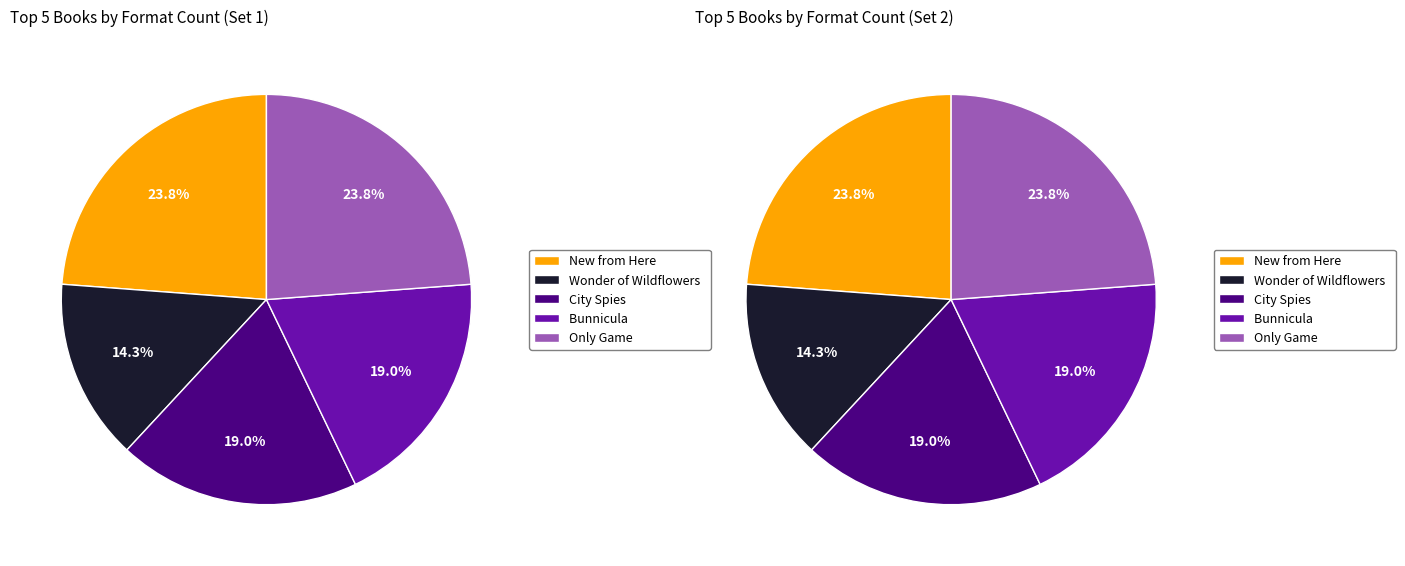

The City Spies slice represents 28% of the pie. True or false?

False